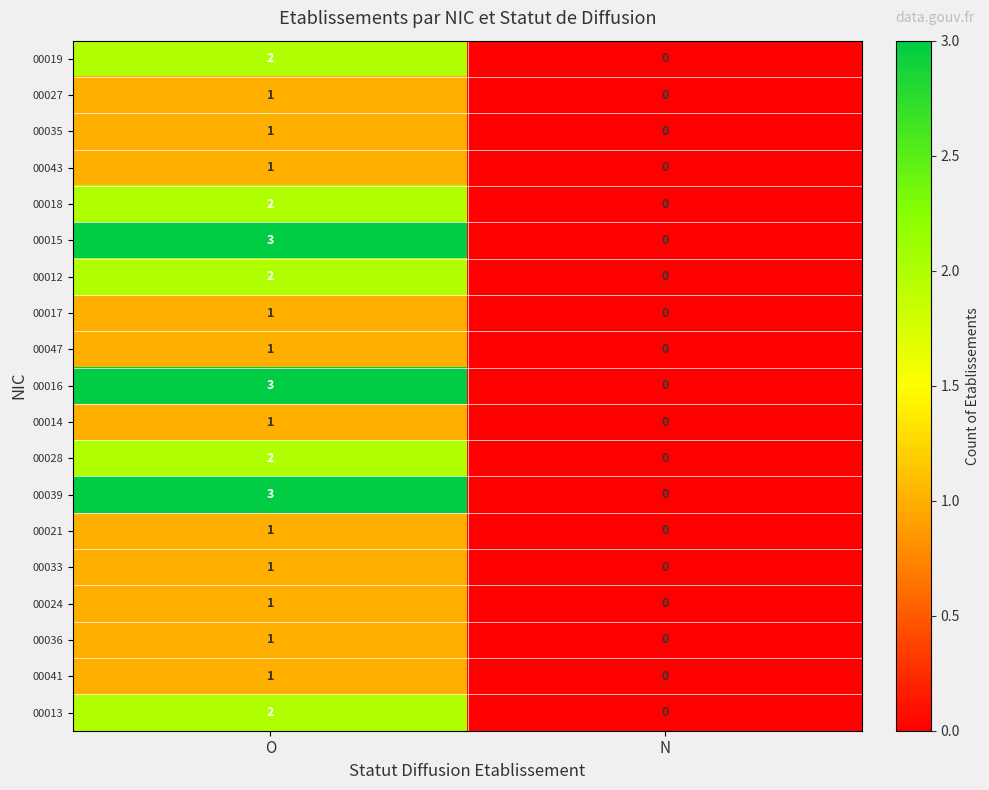

What is the greatest value displayed?

3